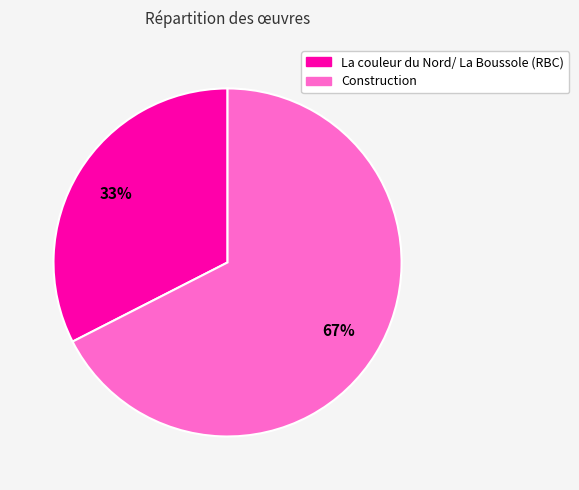

What is the majority slice?

Construction